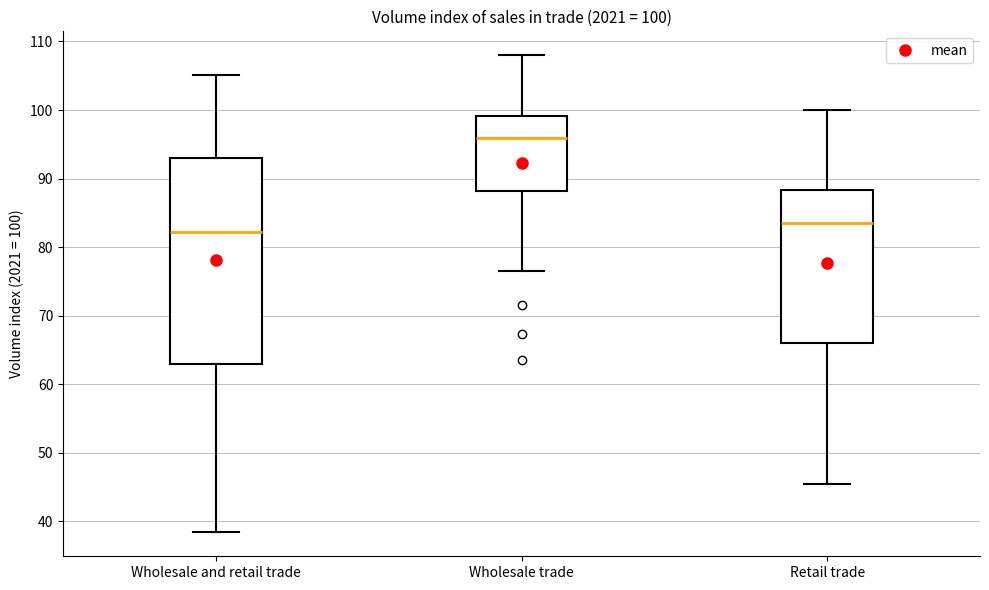

Comparing the boxes themselves (not the whiskers), which one is the tallest?

Wholesale and retail trade